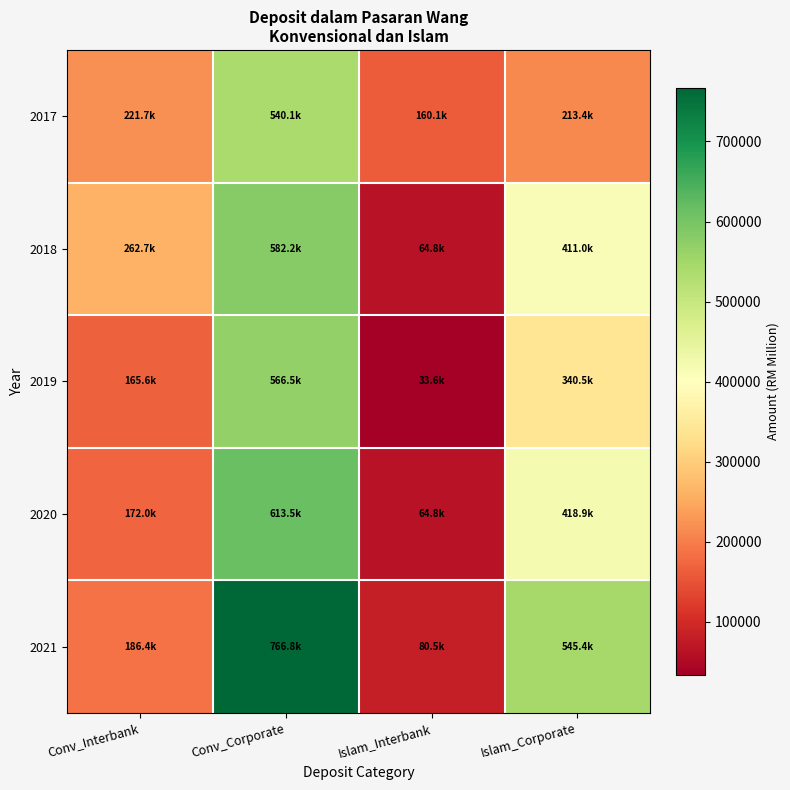

Reading left to right, extract all data points from this chart.

2017: Conv_Interbank=221670.9	Conv_Corporate=540072.9	Islam_Interbank=160133.2	Islam_Corporate=213391.0
2018: Conv_Interbank=262747.8	Conv_Corporate=582249.7	Islam_Interbank=64794.4	Islam_Corporate=411019.9
2019: Conv_Interbank=165632.6	Conv_Corporate=566483.0	Islam_Interbank=33636.2	Islam_Corporate=340487.9
2020: Conv_Interbank=171967.2	Conv_Corporate=613463.0	Islam_Interbank=64811.1	Islam_Corporate=418946.8
2021: Conv_Interbank=186399.2	Conv_Corporate=766823.7	Islam_Interbank=80547.6	Islam_Corporate=545447.6